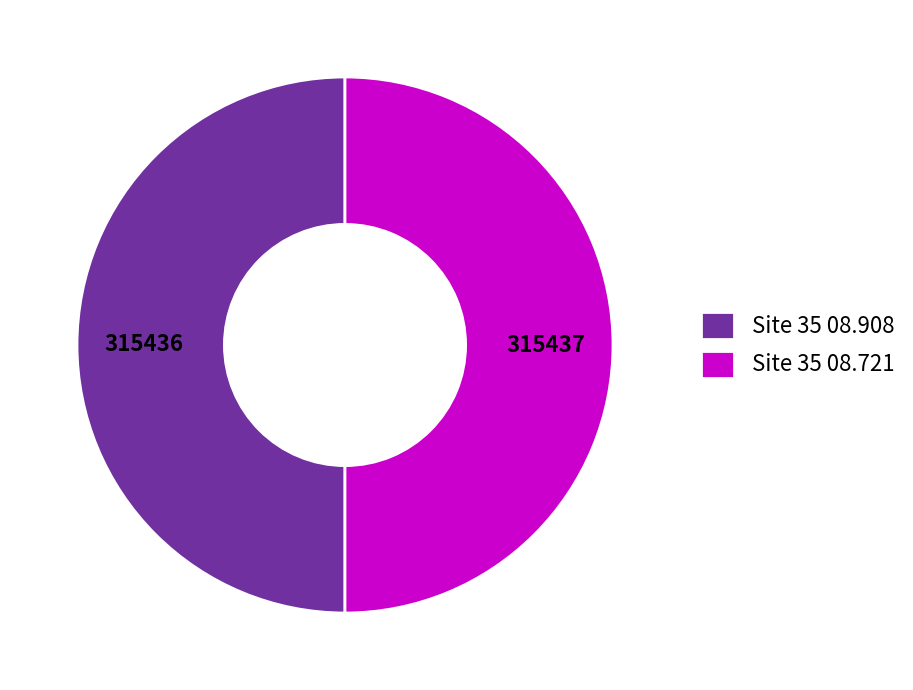

Combined, do Site 35 08.721 and Site 35 08.908 account for over 50%?

Yes